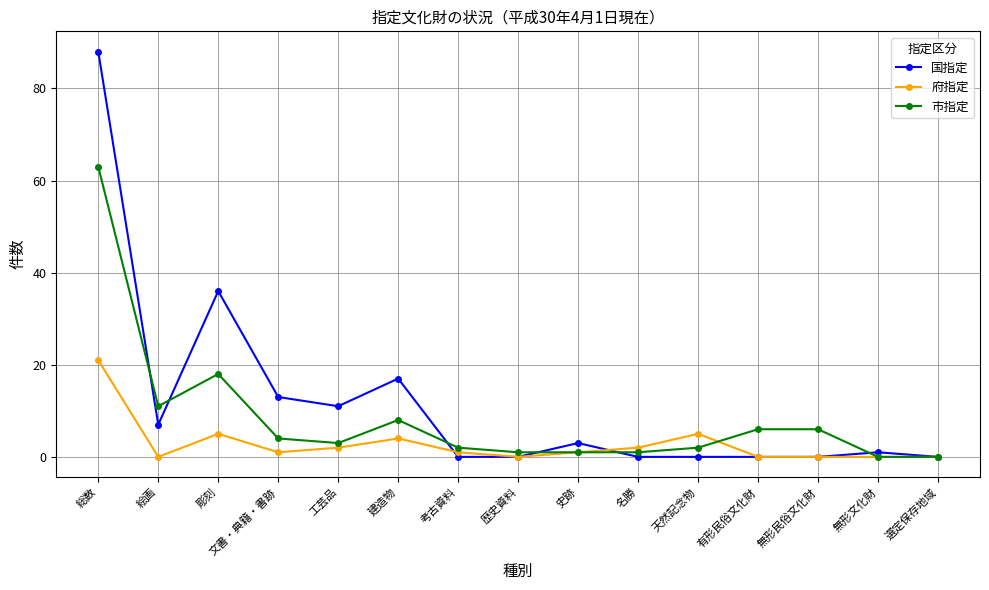

List the series in order of their peak value, lowest first.

府指定, 市指定, 国指定